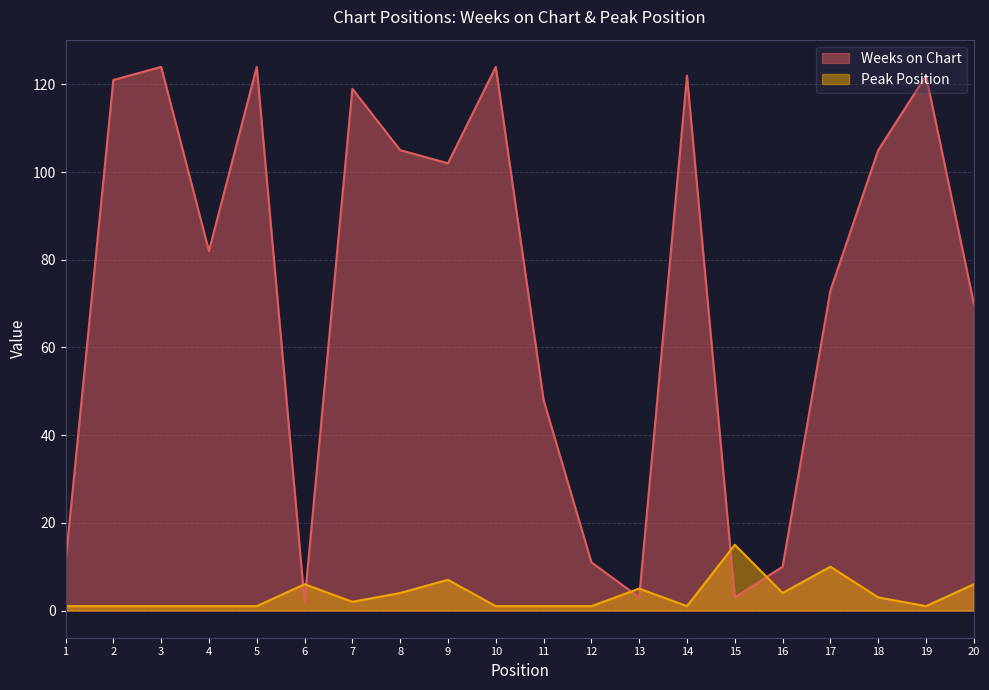

True or false: Peak Position has a value of 1 at 12.

False